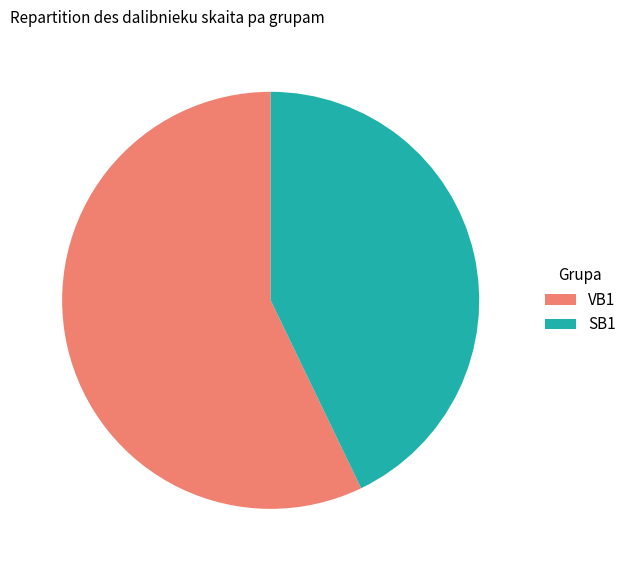

Count the number of slices in the pie.

2